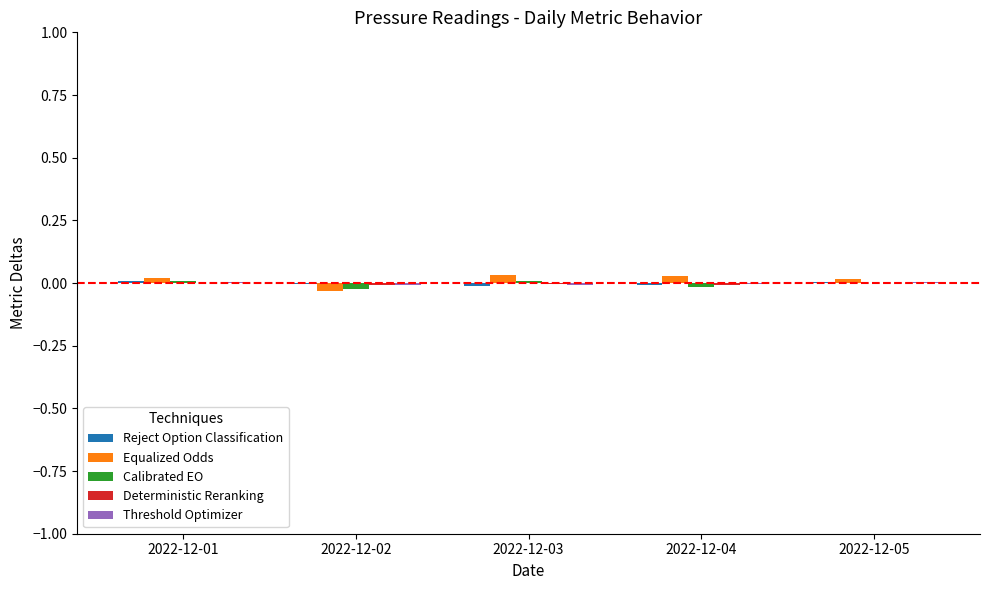

Is the value of Equalized Odds at 2022-12-03 greater than the value of Calibrated EO at 2022-12-04?

Yes